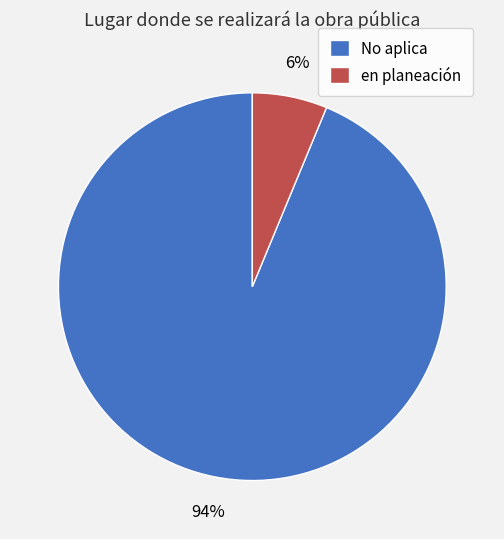

To the nearest percent, what is the average slice percentage?

50%